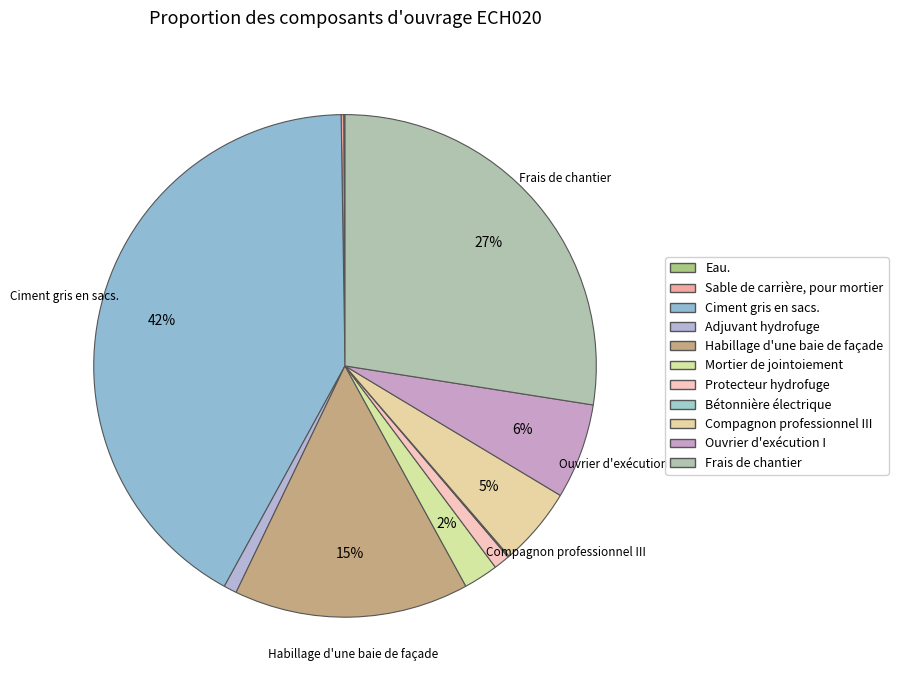

Does Frais de chantier account for over 50% of the chart?

No